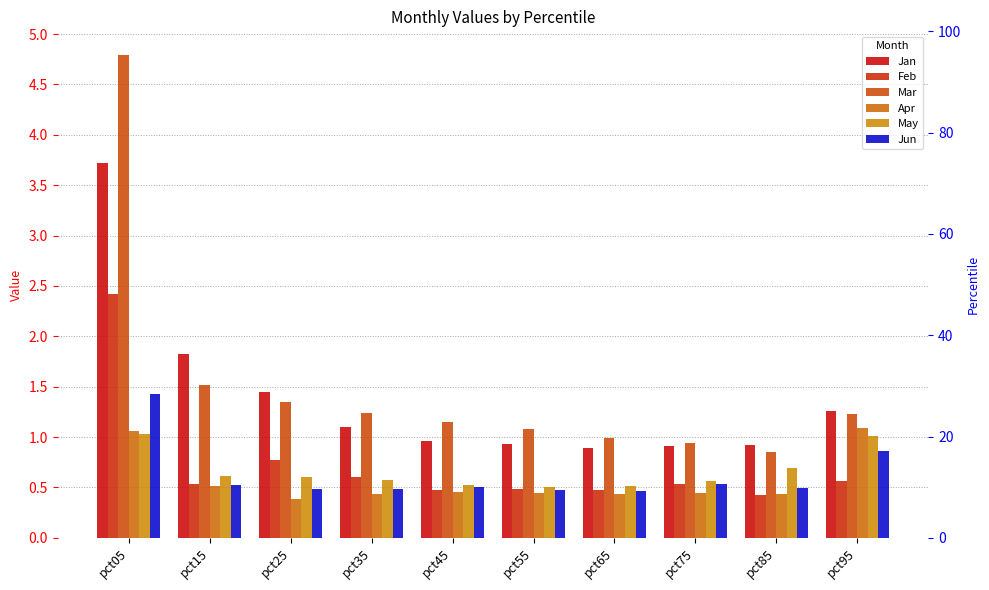

How many bars are there in total?

60